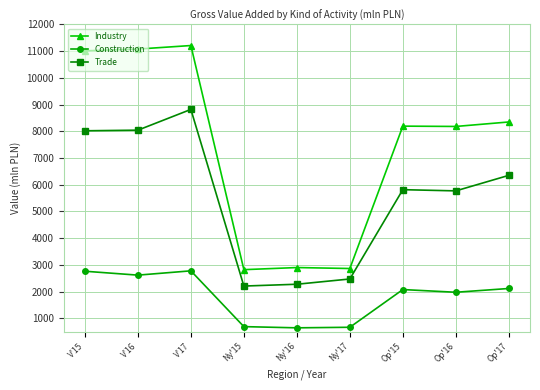

The value of Industry at Ny'17 is 1937. True or false?

False